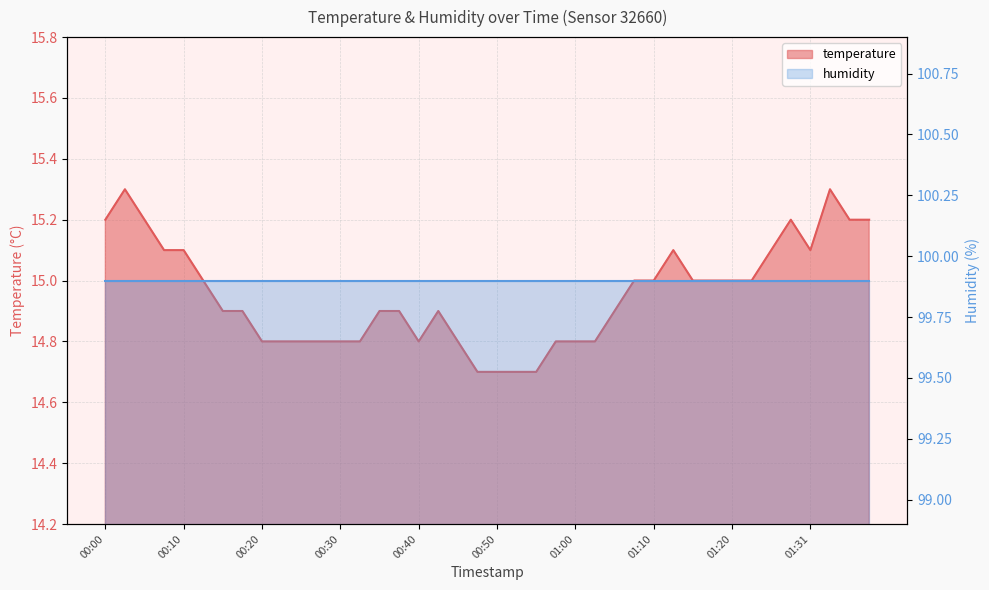

Reading left to right, what are all the values shown in this chart?

00:00=15.2	00:03=15.3	00:05=15.2	00:08=15.1	00:10=15.1	00:13=15.0	00:15=14.9	00:18=14.9	00:20=14.8	00:23=14.8	00:25=14.8	00:28=14.8	00:30=14.8	00:33=14.8	00:35=14.9	00:38=14.9	00:40=14.8	00:42=14.9	00:45=14.8	00:47=14.7	00:50=14.7	00:52=14.7	00:55=14.7	00:57=14.8	01:00=14.8	01:02=14.8	01:05=14.9	01:07=15.0	01:10=15.0	01:12=15.1	01:15=15.0	01:18=15.0	01:20=15.0	01:23=15.0	01:26=15.1	01:28=15.2	01:31=15.1	01:33=15.3	01:36=15.2	01:39=15.2